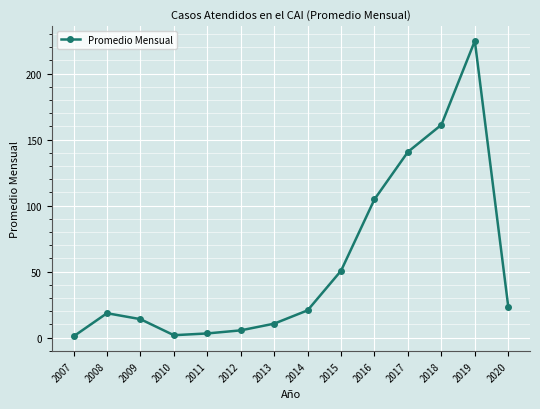

Which category has the highest value across all series?

2019